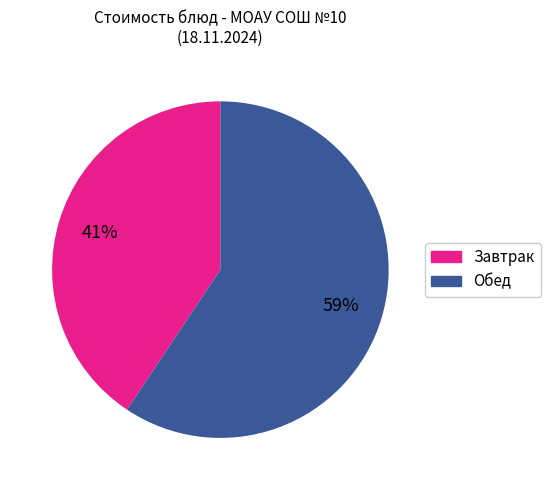

Is there any slice that represents more than half of the pie?

Yes